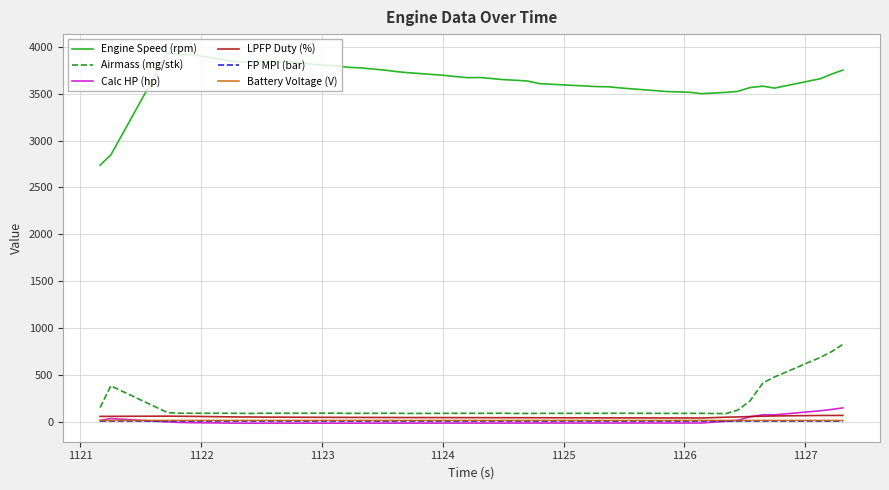

What is the difference between the second highest and minimum values in the LPFP Duty (%) series?

27.0